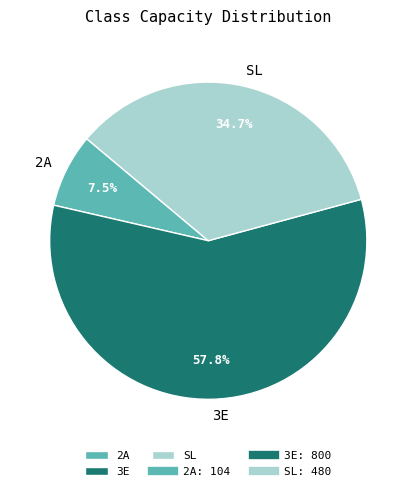

To the nearest percent, what is the combined percentage of 2A and SL?

42%